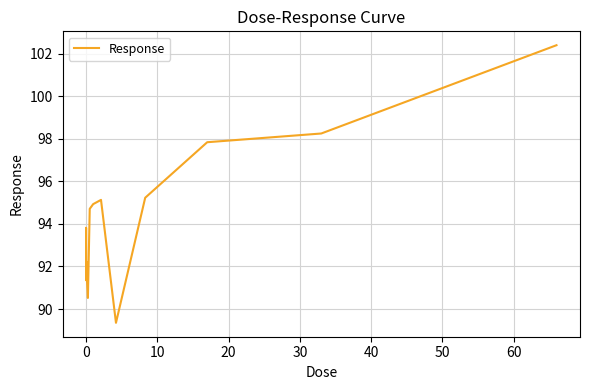

What is the greatest value displayed?

102.4